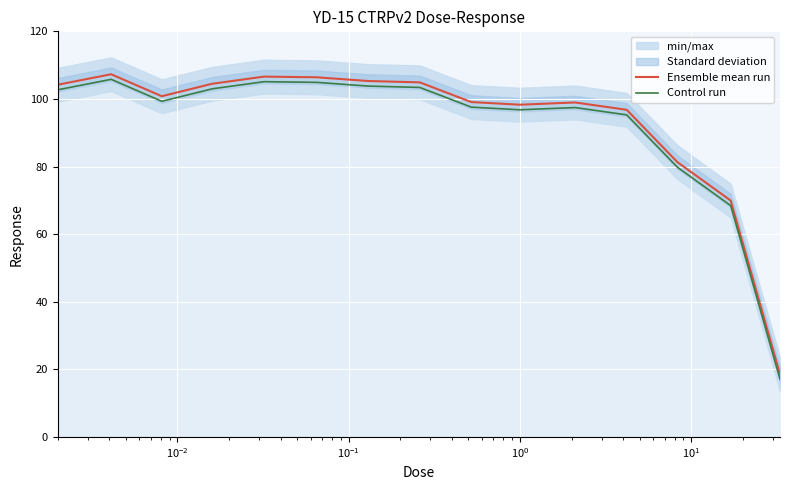

True or false: Control run and Ensemble mean run intersect in this chart.

False